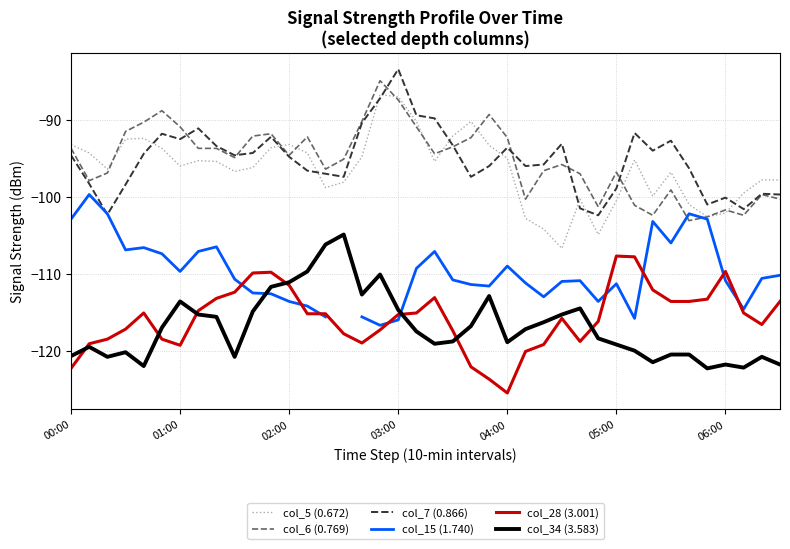

What is the spread (max minus min) of values at 21?

26.7